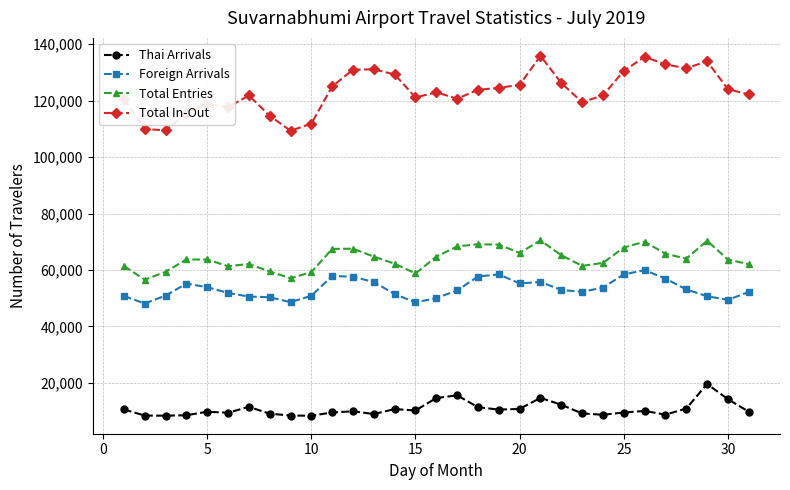

List the series in order of their peak value, lowest first.

Thai Arrivals, Foreign Arrivals, Total Entries, Total In-Out